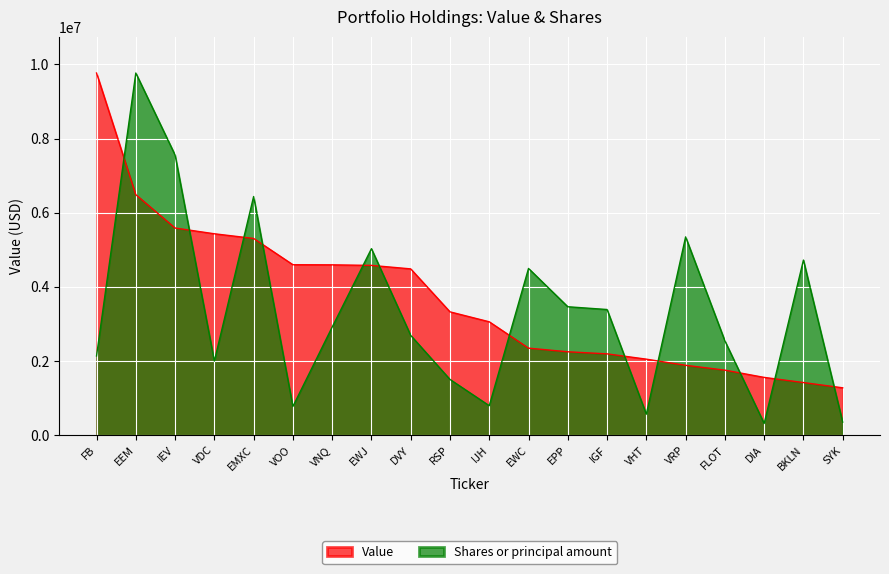

True or false: Shares or principal amount has a value of 2136161.6 at FB.

True